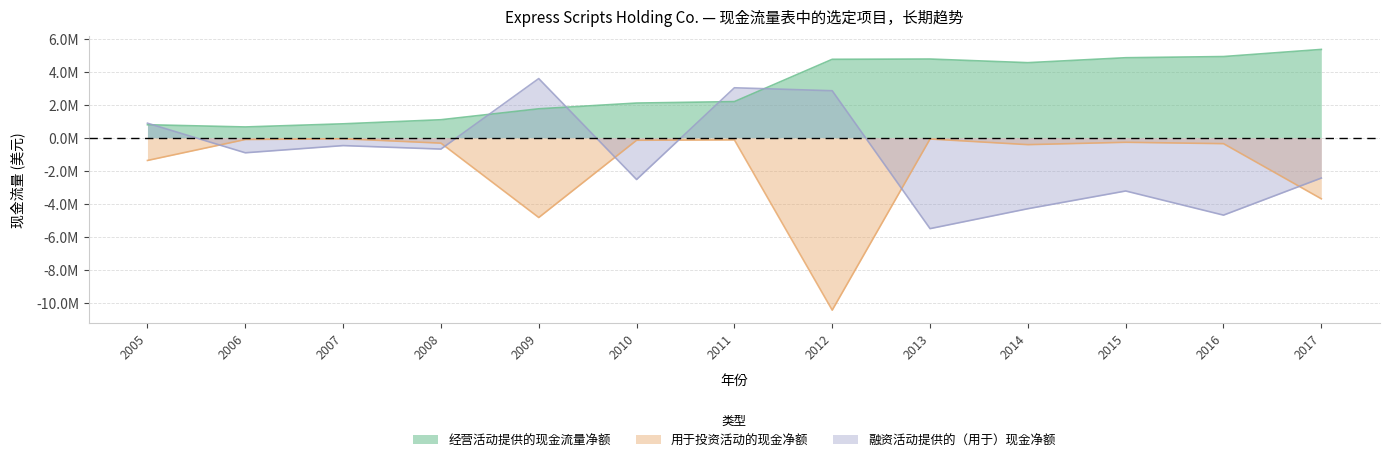

What is the sum of the 经营活动提供的现金流量净额 values at 2007 and 2017?

6199400